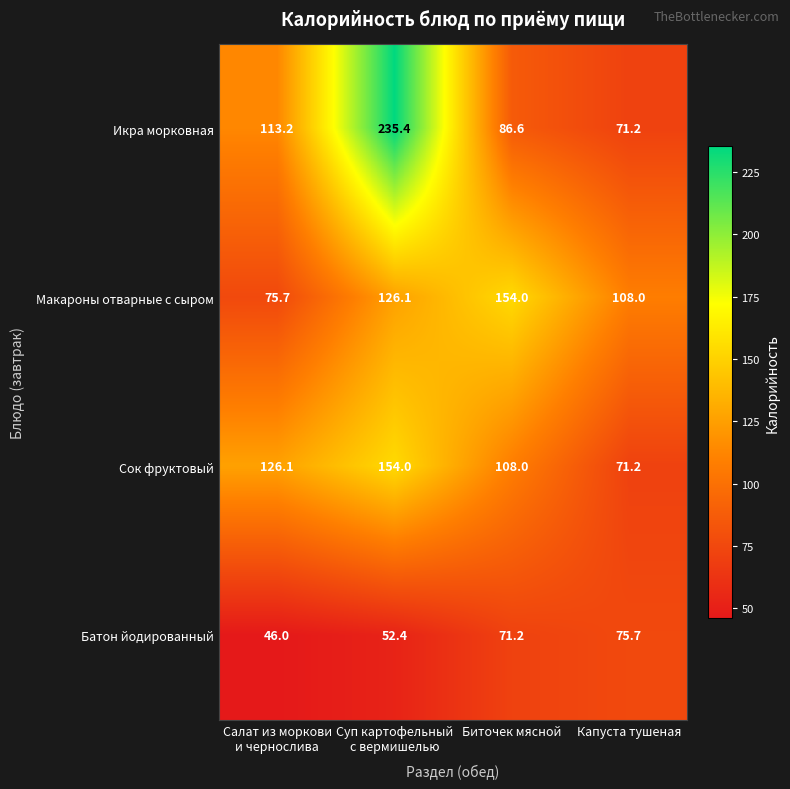

How many data points does each series have?

4